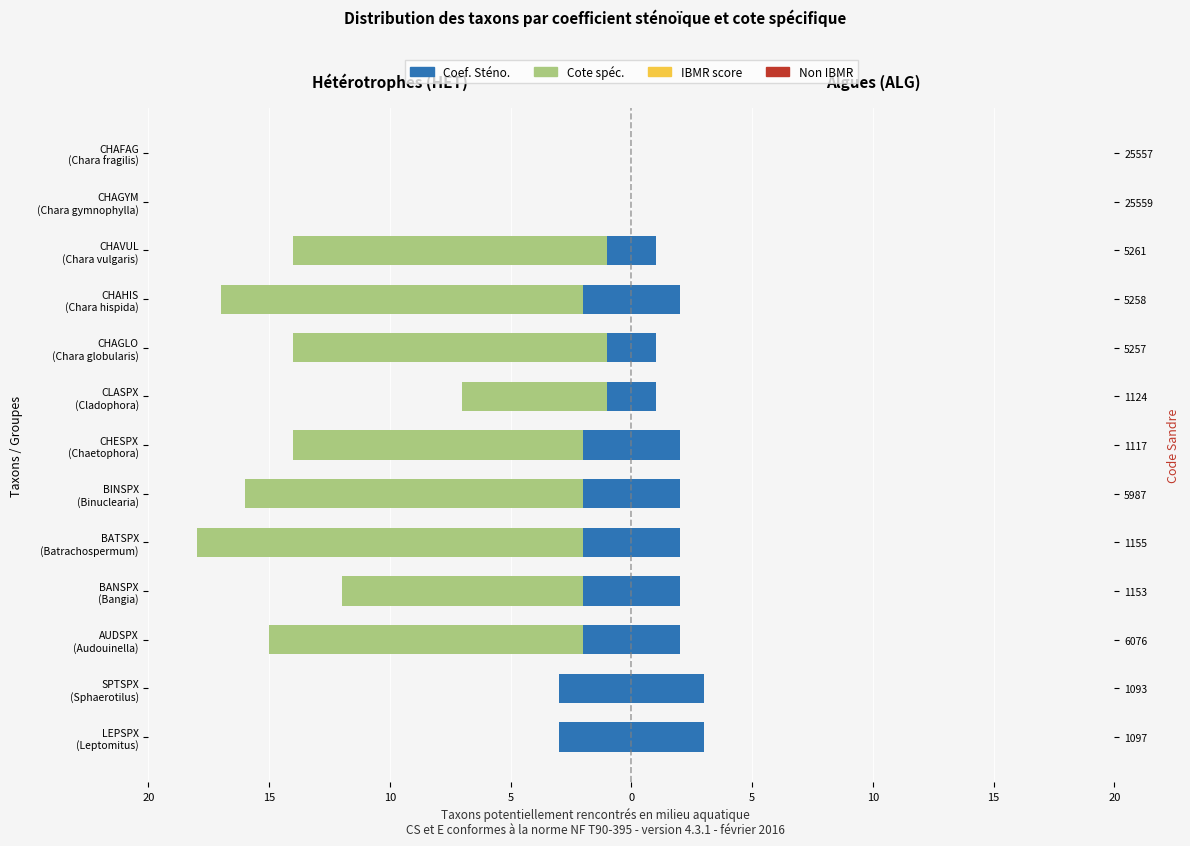

What is the difference between the maximum and minimum values in the Coef. Sténo. series?

3